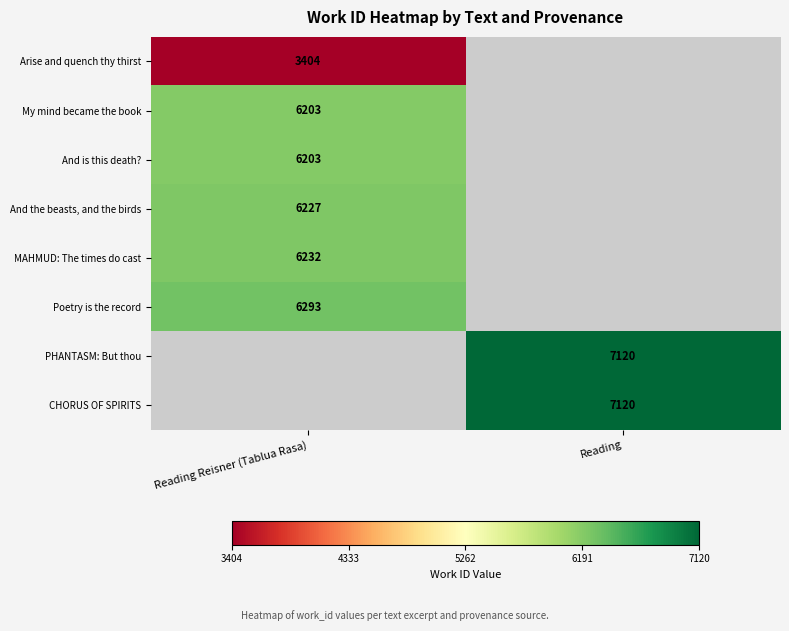

Is the value of My mind became the book at Reading Reisner (Tablua Rasa) greater than the value of Arise and quench thy thirst at Reading Reisner (Tablua Rasa)?

Yes